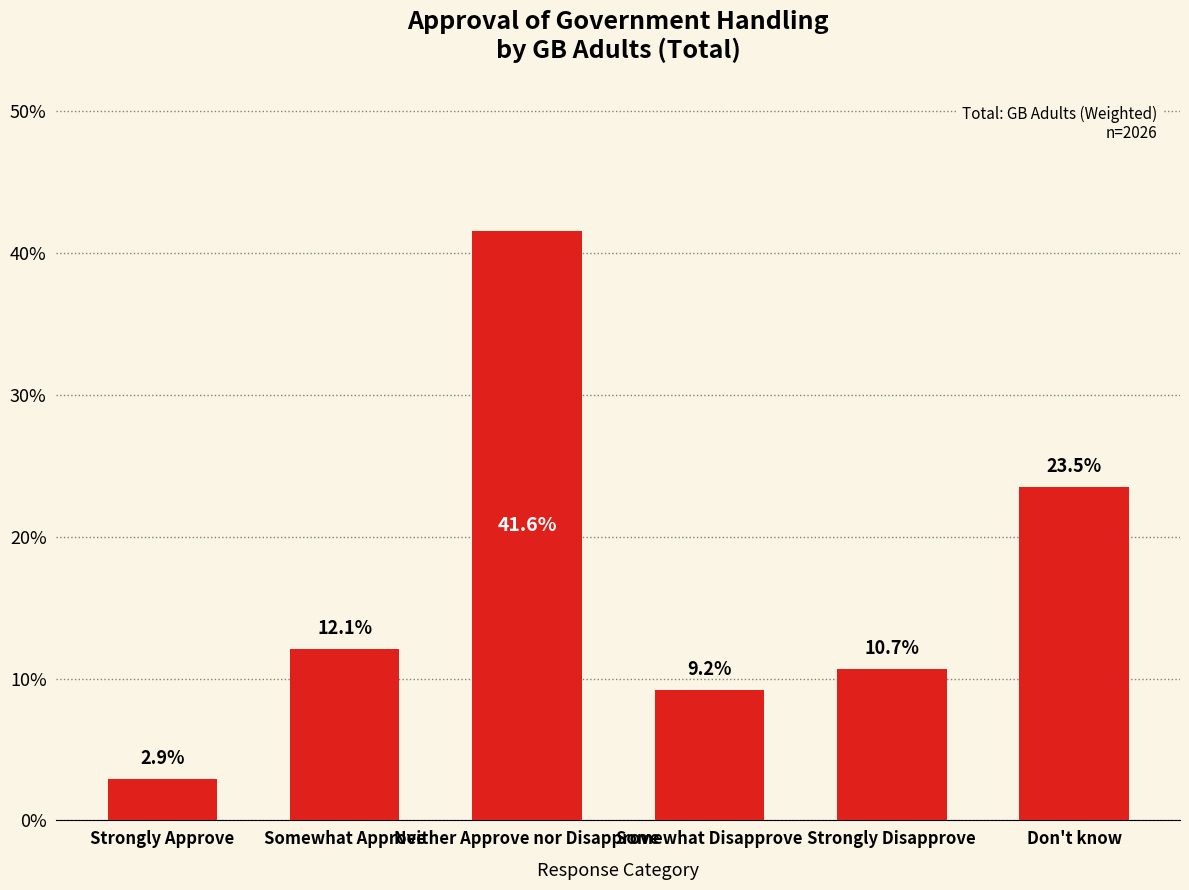

What position from the left is Strongly Disapprove?

5